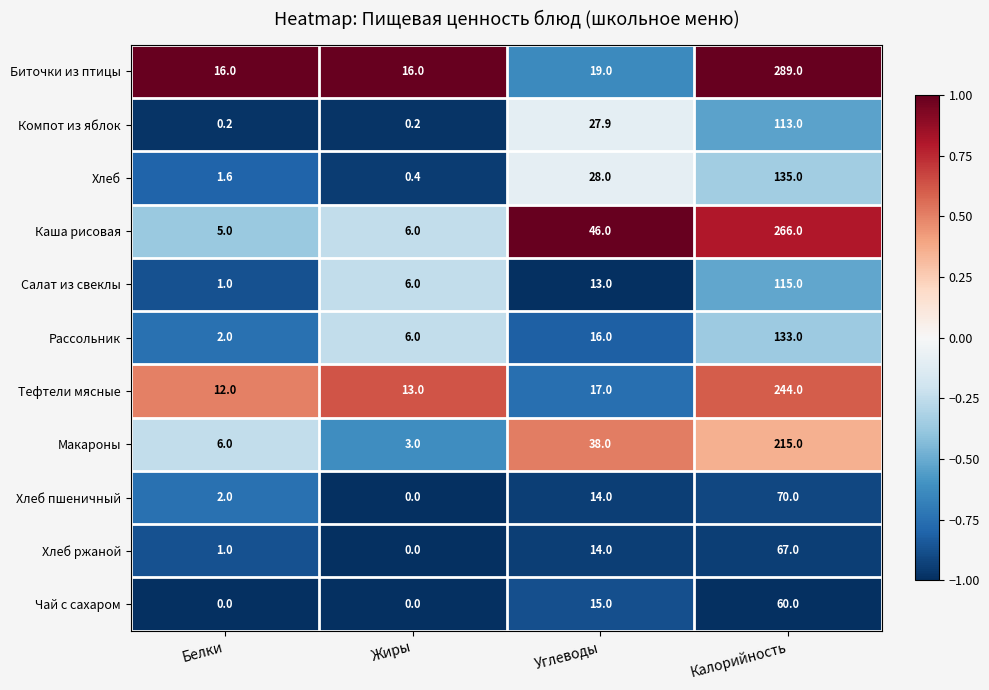

Which label corresponds to the largest value in the chart?

Калорийность